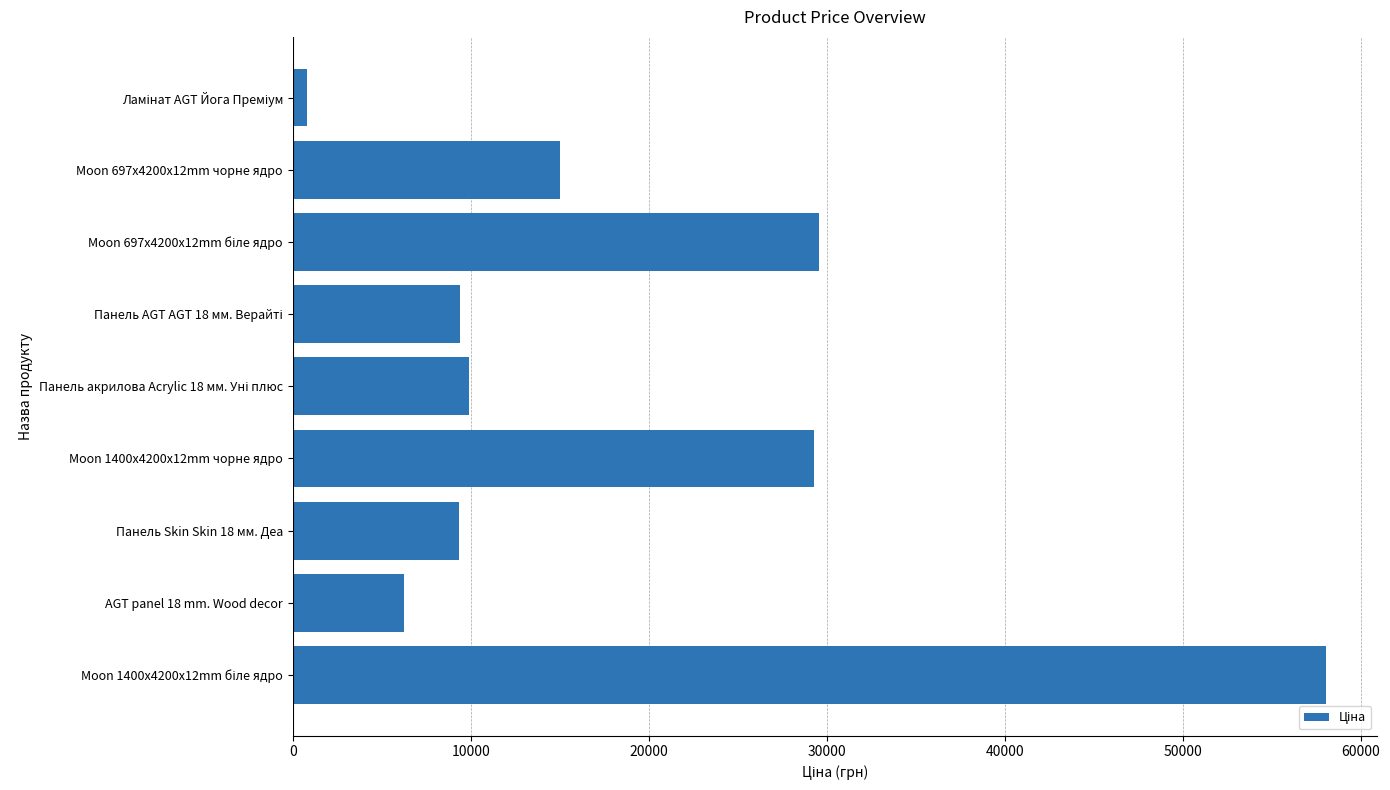

What is the average value?

18625.2